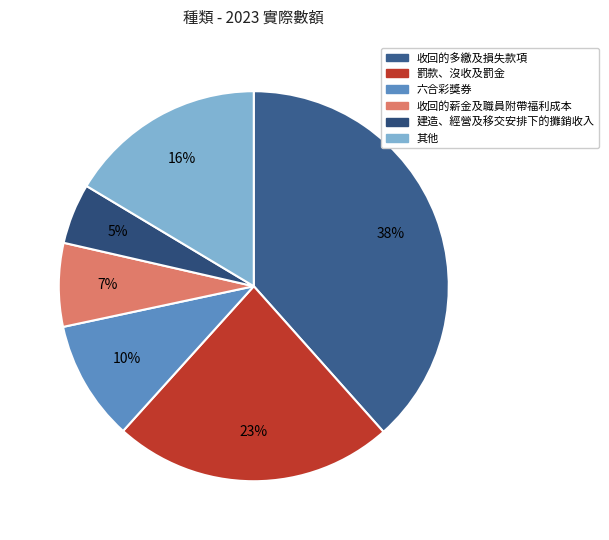

Does any single category account for the majority?

No